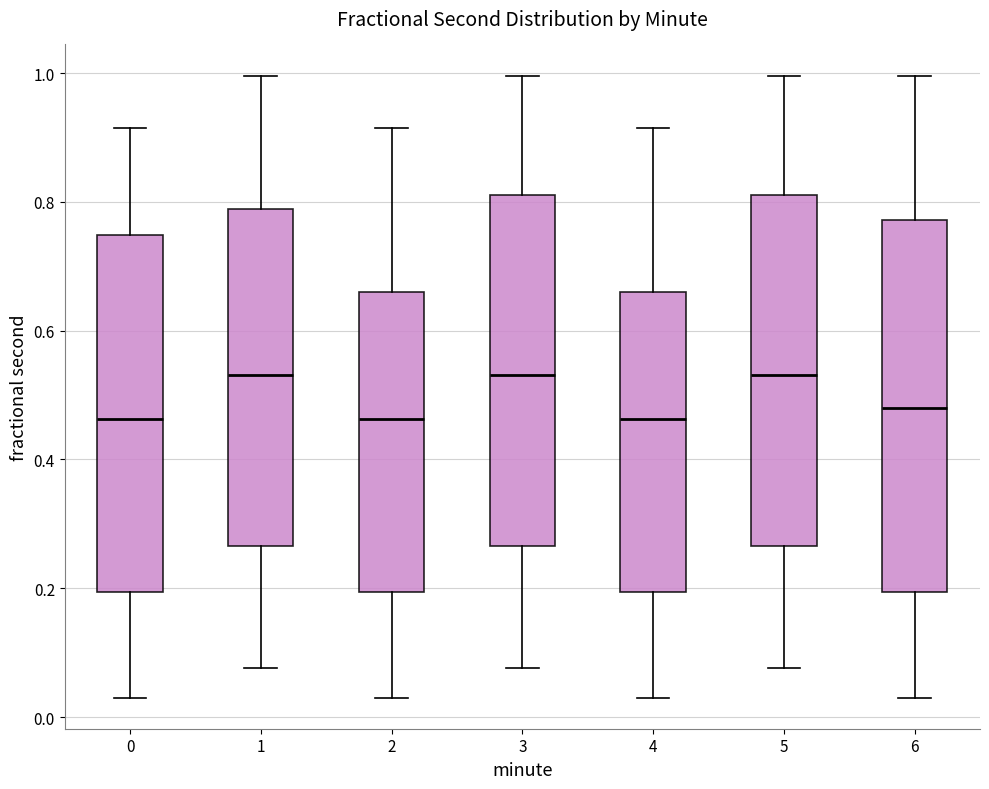

Which box is the tallest, from its lower edge to its upper edge?

6